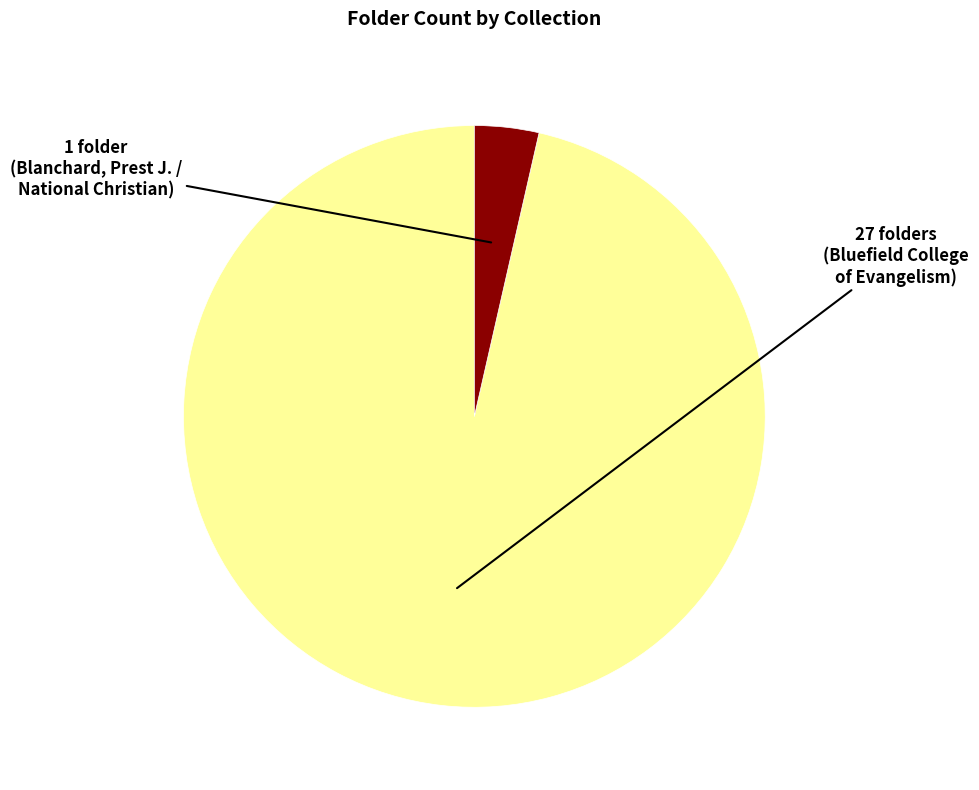

Is there any slice that represents more than half of the pie?

Yes